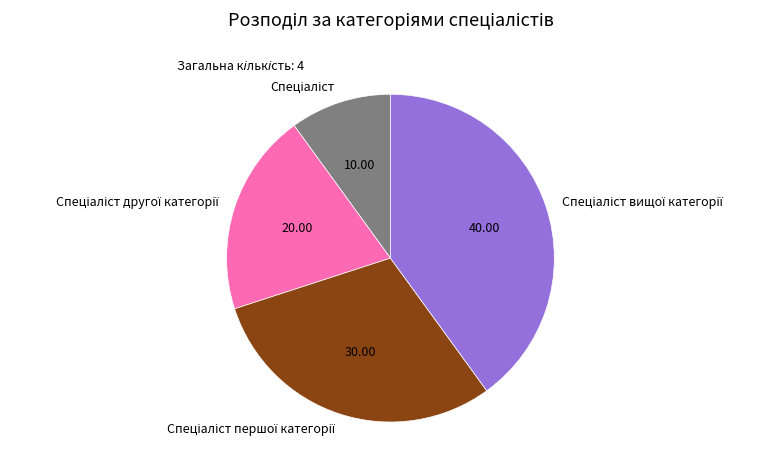

Does any single category account for the majority?

No